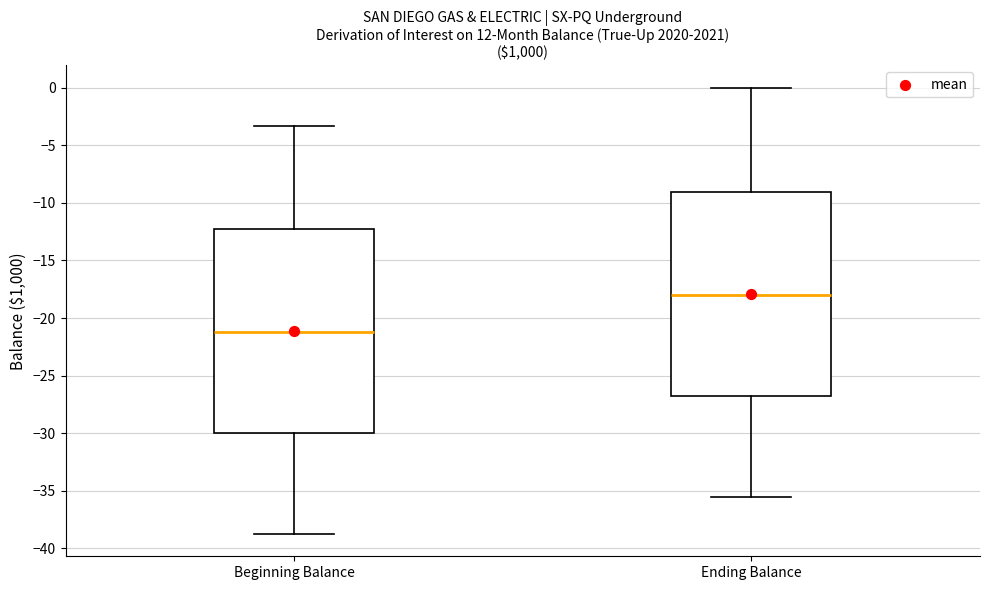

Where does the median line of the box for Beginning Balance sit on the y-axis? The values are not printed on the chart, so give them approximately, as read against the axis.

-21.0